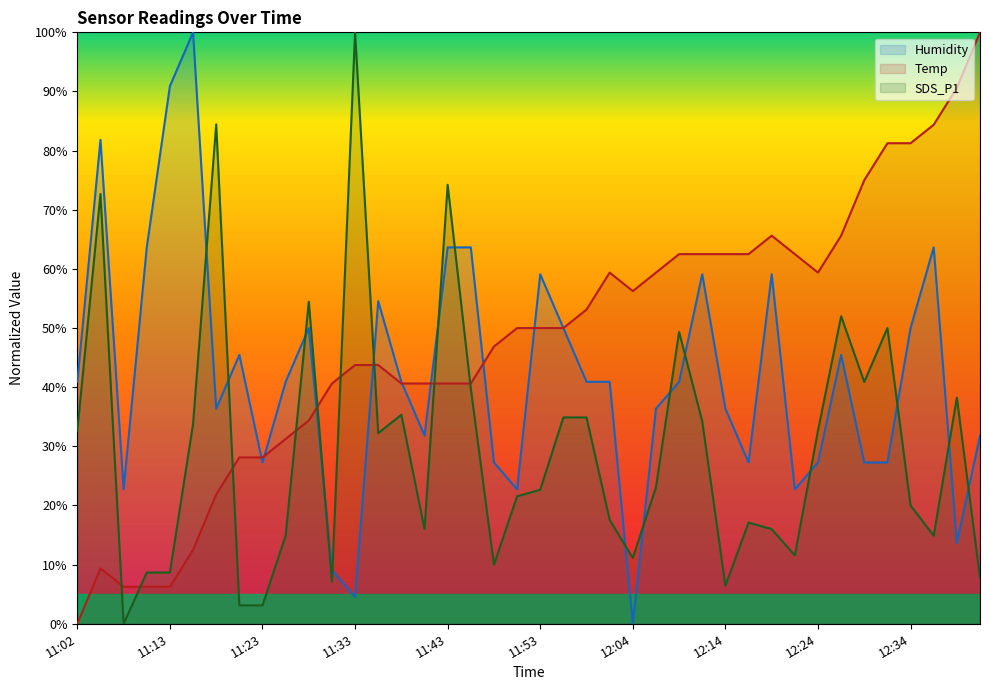

How many lines are shown in the chart?

3